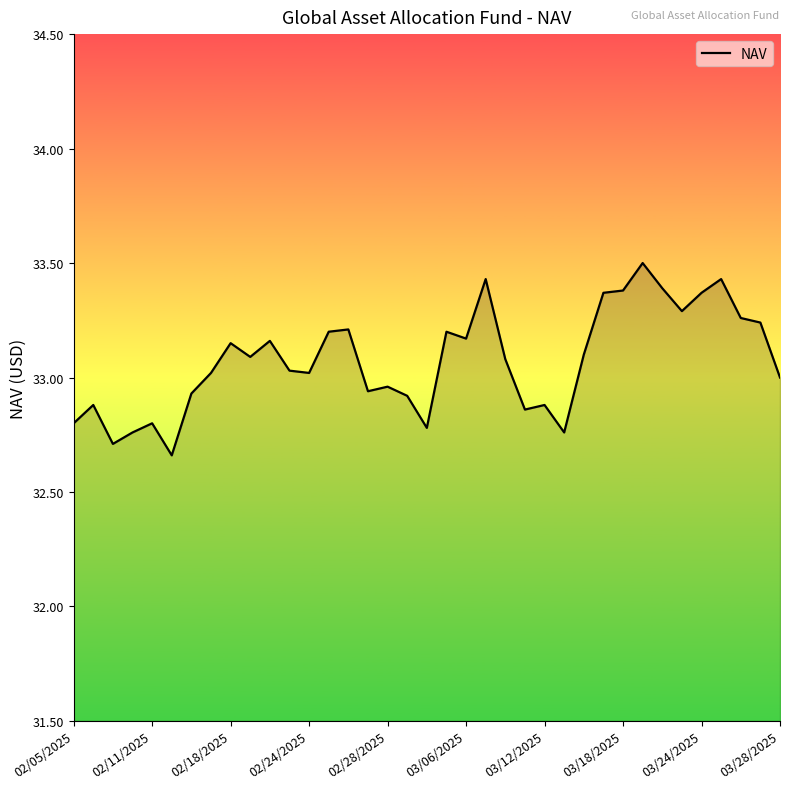

What is the greatest value displayed?

33.5